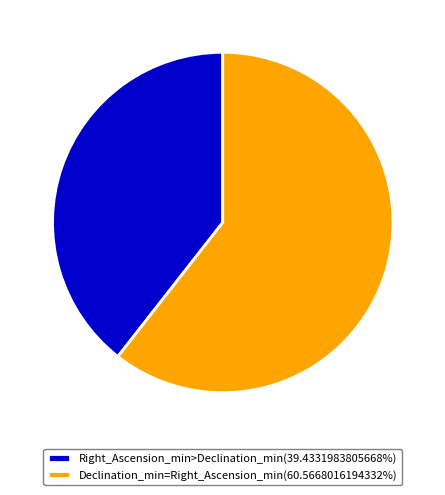

Approximately how many times larger is the value at Declination_min=Right_Ascension_min(60.5668016194332%) compared to Right_Ascension_min>Declination_min(39.4331983805668%)?

1.5